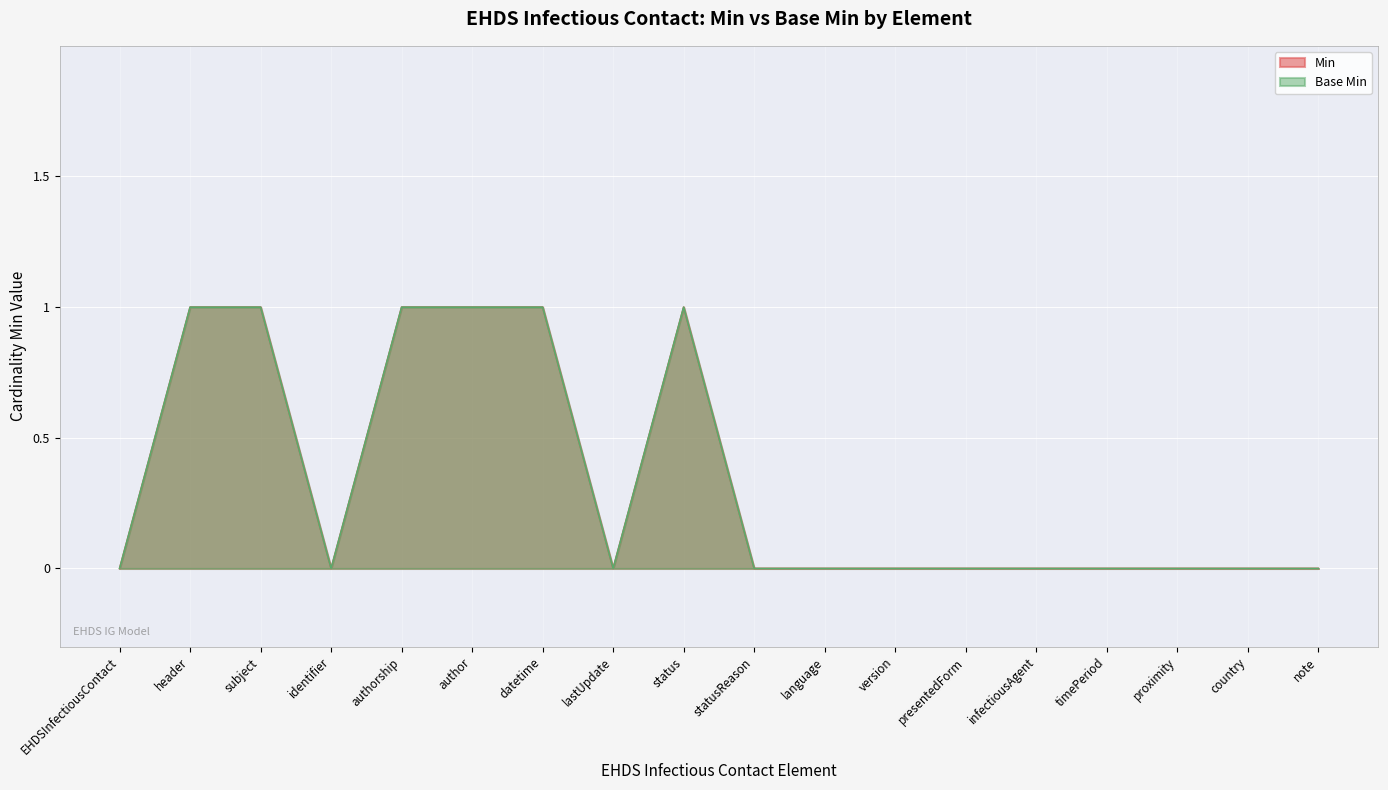

True or false: Base Min and Min cross at least once.

False